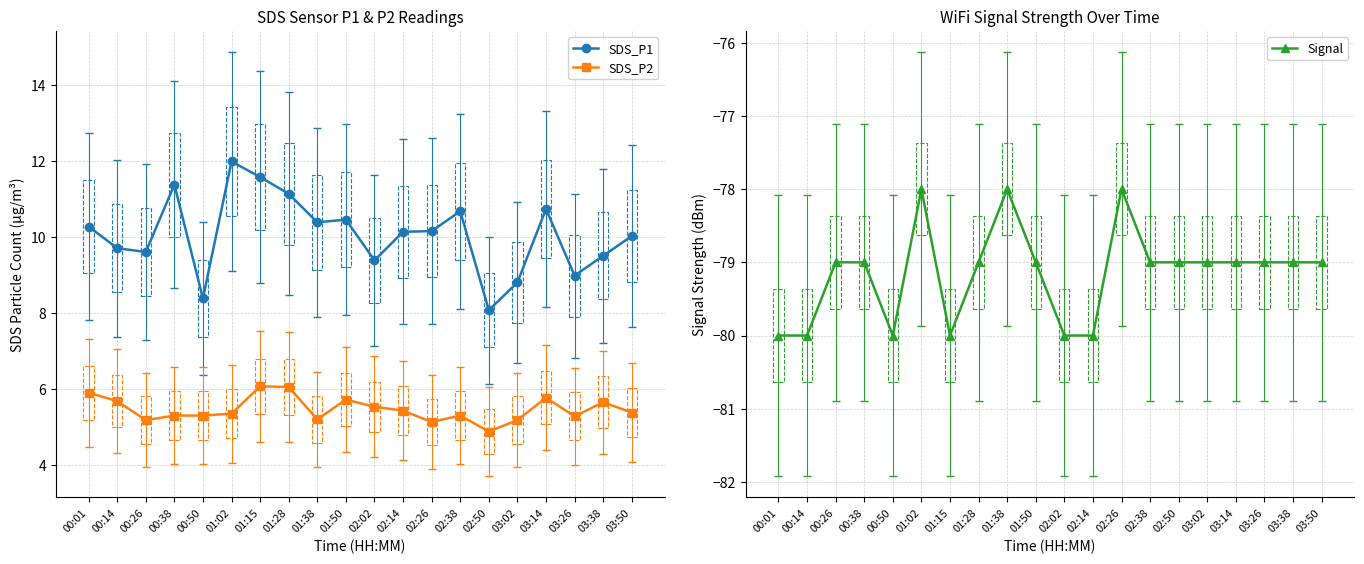

Between 00:01 and 02:26, which series saw the biggest shift?

Signal